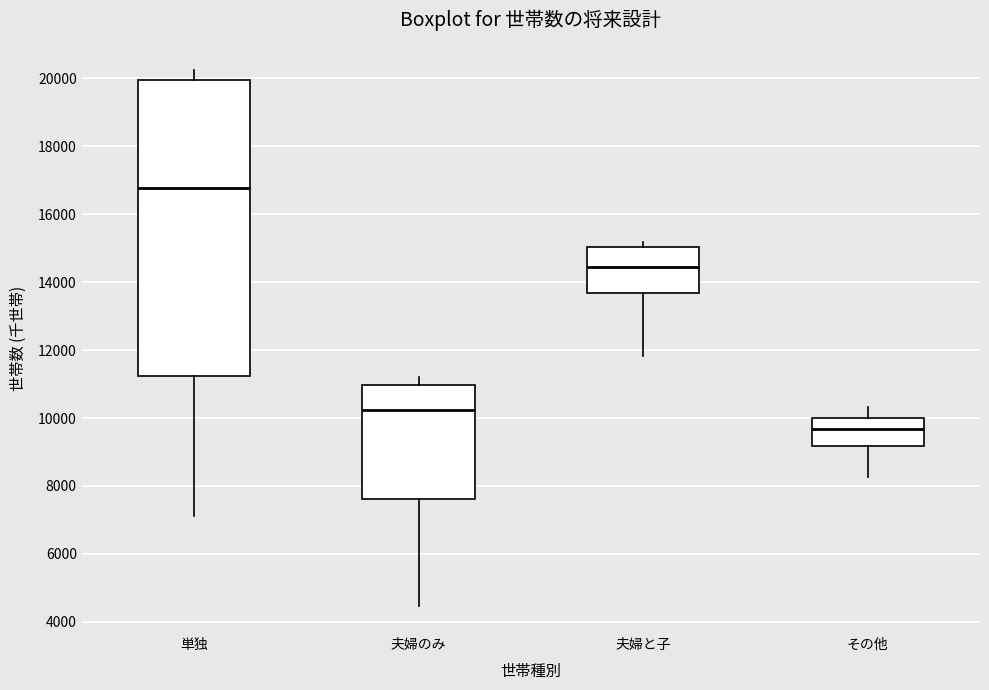

Reading left to right, read every box against the y-axis: the position of its median line, the range the box covers, and the ends of its whiskers. The values are not printed on the chart, so give them approximately, as read against the axis.

単独: median 16800, box 11200 to 20000, whiskers 7200 to 20200
夫婦のみ: median 10200, box 7600 to 11000, whiskers 4400 to 11200
夫婦と子: median 14400, box 13600 to 15000, whiskers 11800 to 15200
その他: median 9600, box 9200 to 10000, whiskers 8200 to 10400